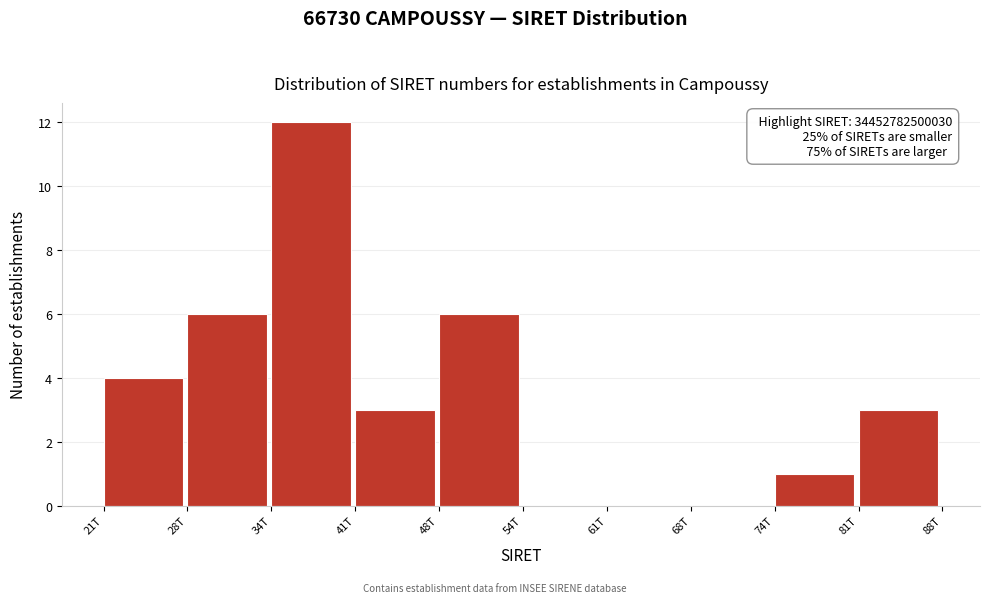

Reading left to right, extract all data points from this chart.

21T=4	28T=6	34T=12	41T=3	48T=6	54T=0	61T=0	68T=0	74T=1	81T=3